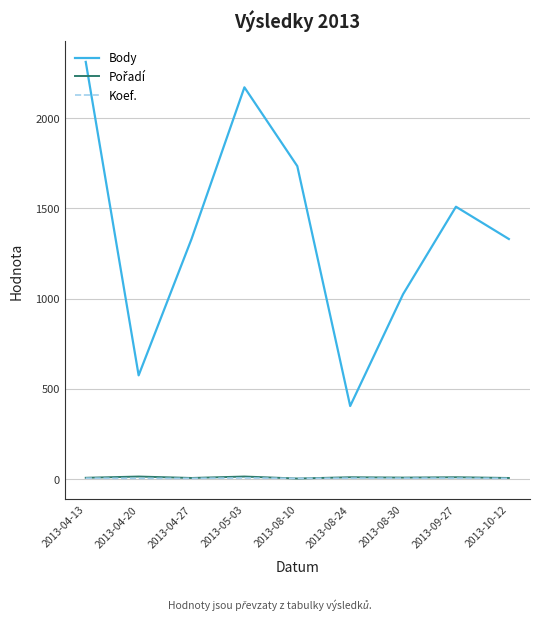

What is the greatest value displayed?

2312